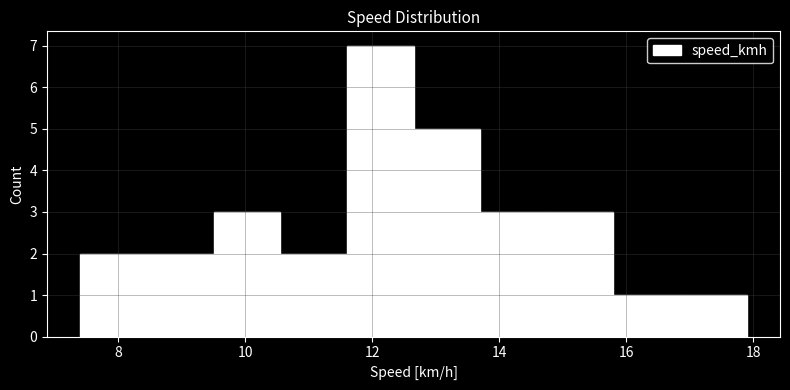

Which range on the x-axis has the tallest bar?

11.60 to 12.65